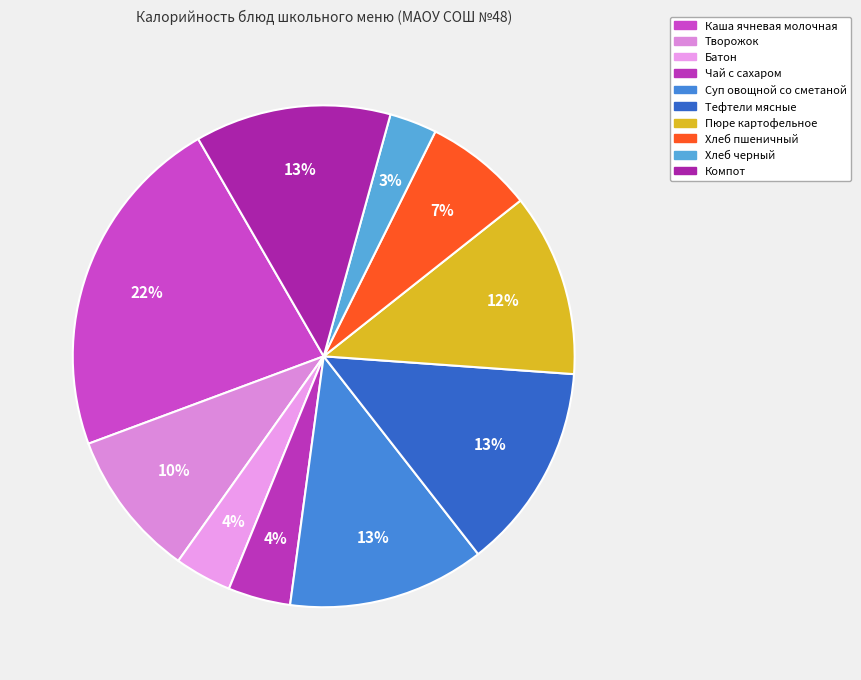

Does Творожок account for over 50% of the chart?

No